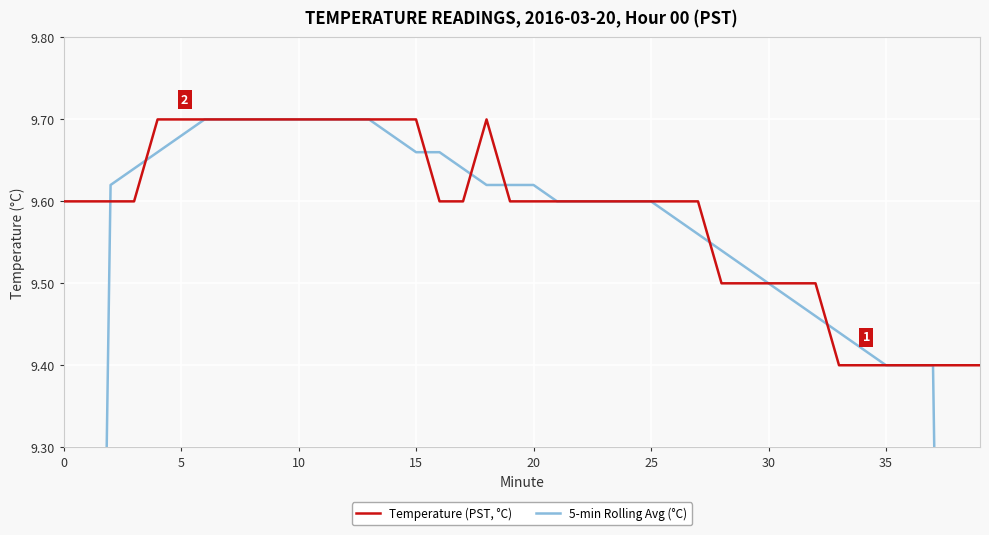

Count the Temperature (PST, °C) values in the range 9 to 10.

40